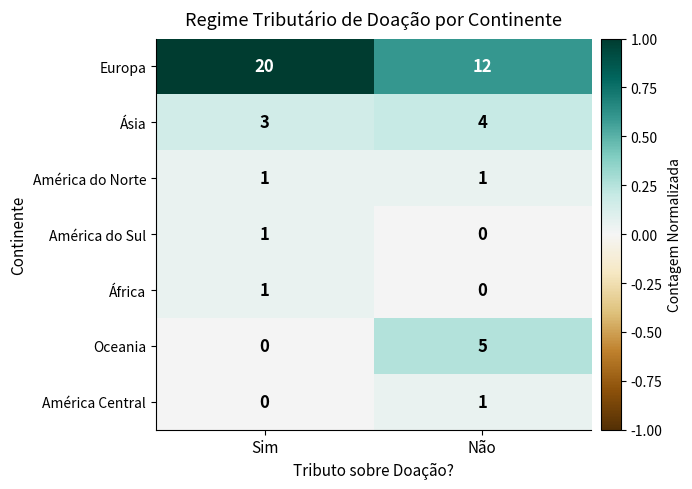

Reading left to right, list all the values displayed in this chart.

Europa: 20	12
Ásia: 3	4
América do Norte: 1	1
América do Sul: 1	0
África: 1	0
Oceania: 0	5
América Central: 0	1